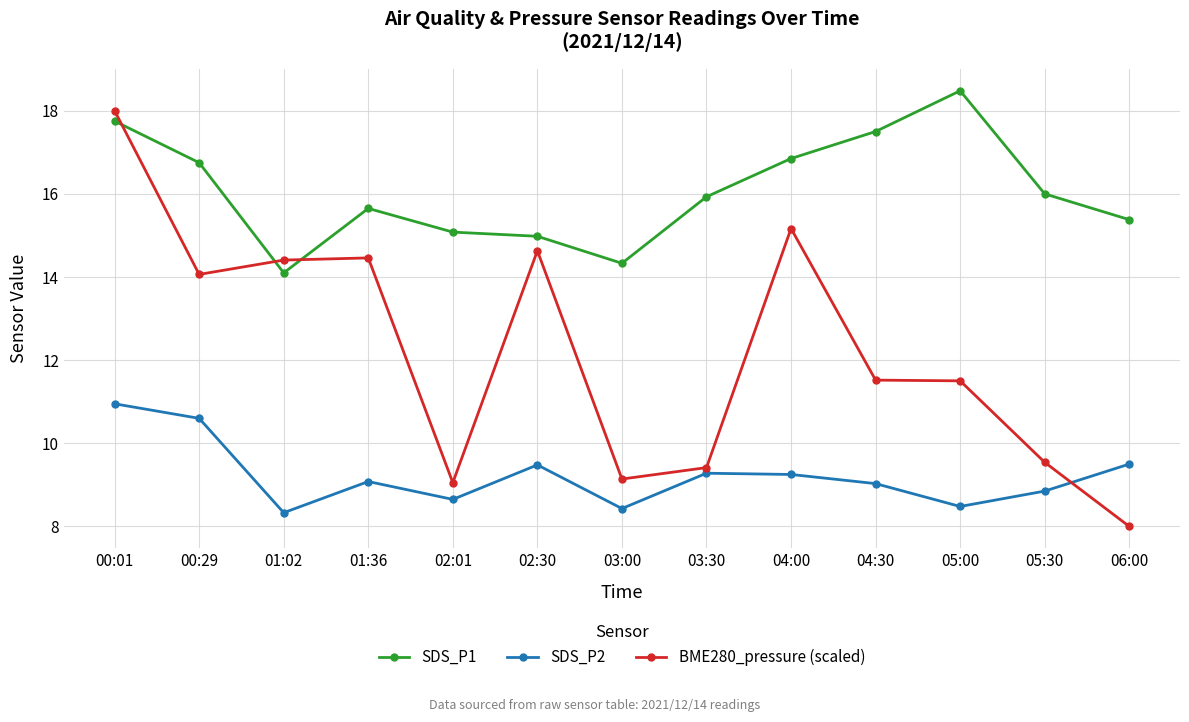

Which series has the widest spread of values?

BME280_pressure (scaled)